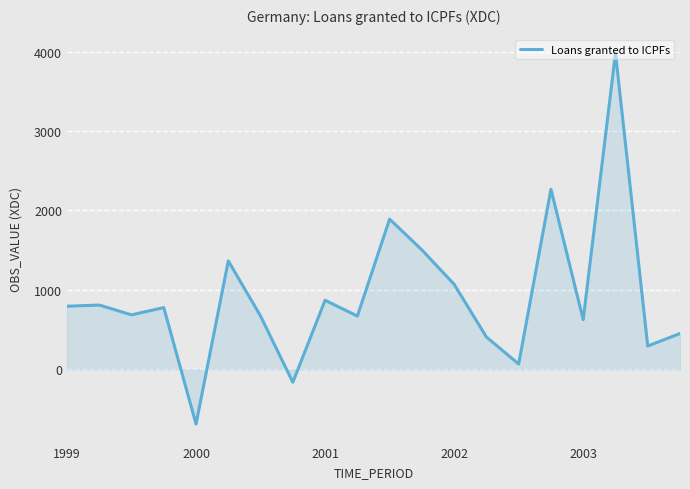

What is the minimum value shown in the chart?

-690